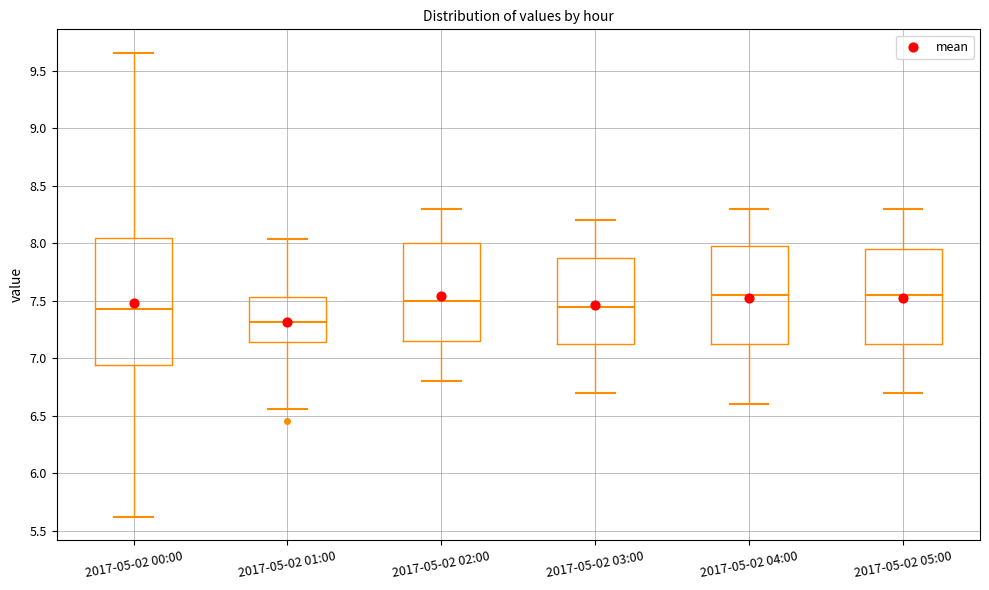

Which box is the tallest, from its lower edge to its upper edge?

2017-05-02 00:00